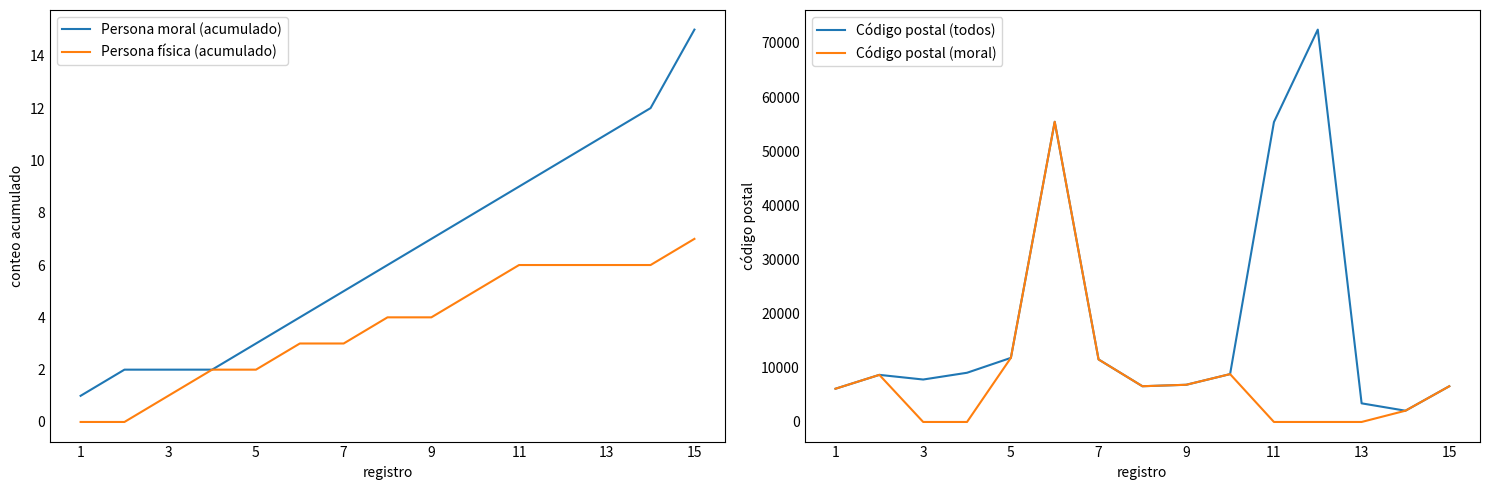

Is it true that Persona física (acumulado) equals 3 at 7?

True